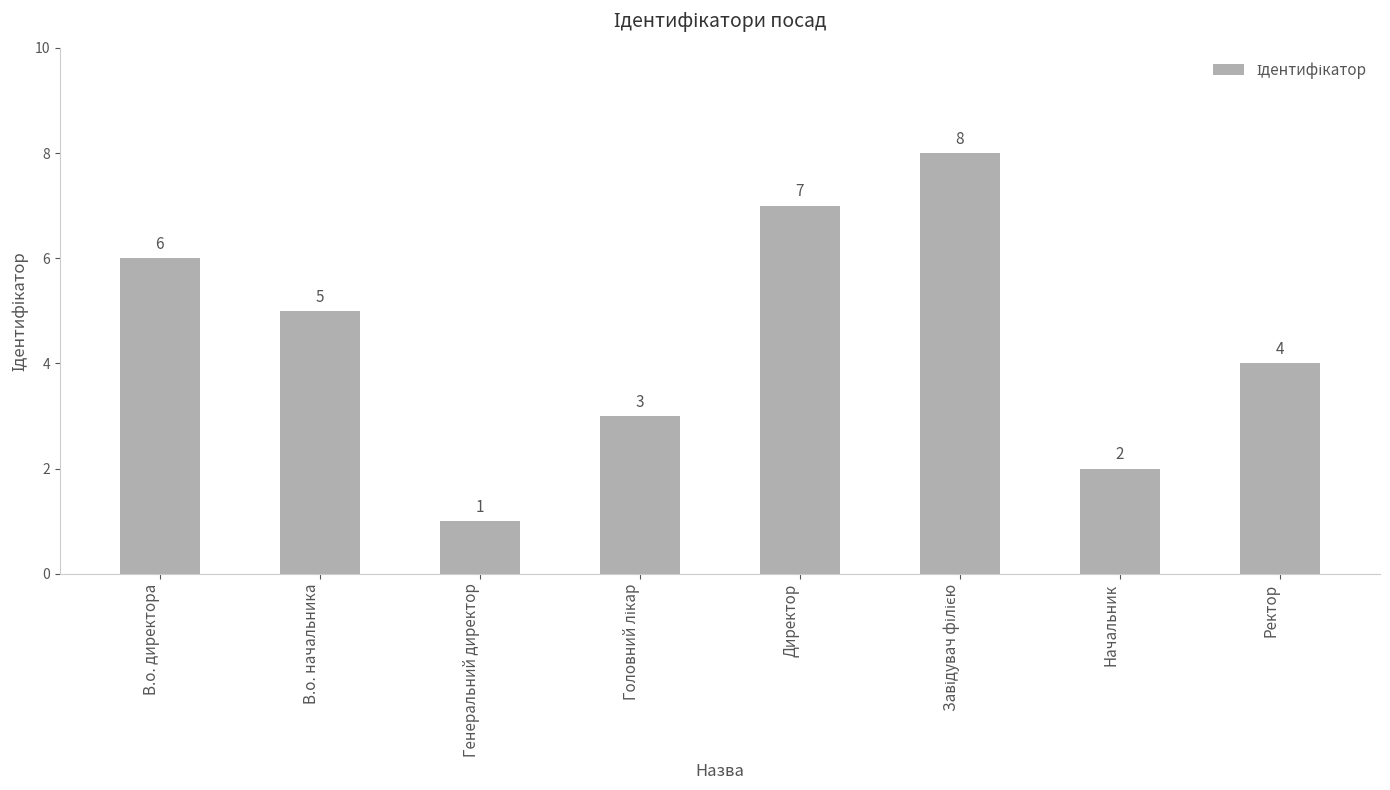

What is the label of the 5th bar from the left?

Директор